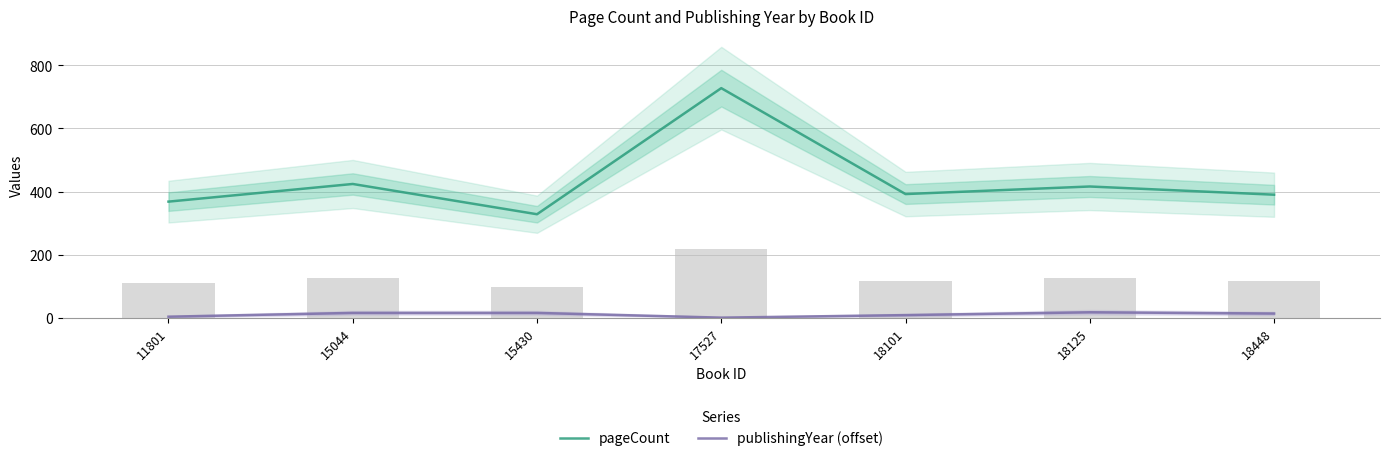

Which series has the largest range (max minus min)?

pageCount